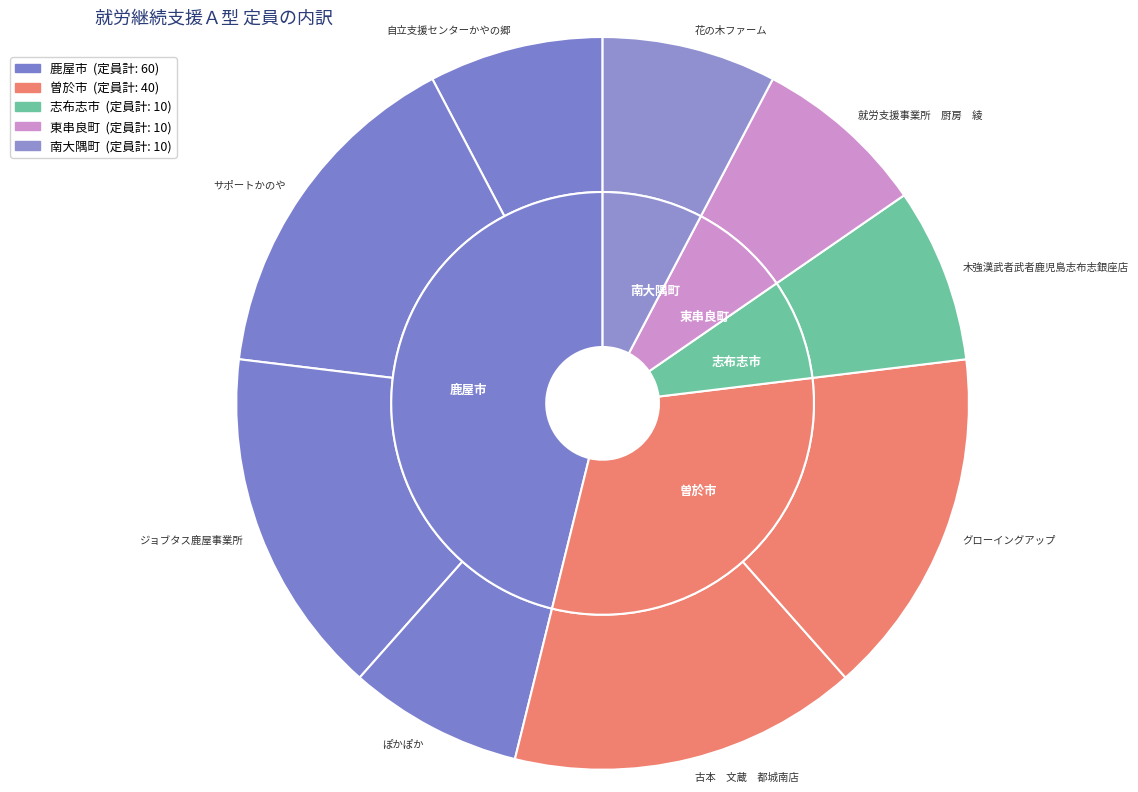

Rank the categories by value from highest to lowest.

サポートかのや, ジョブタス鹿屋事業所, 古本　文蔵　都城南店, グローイングアップ, 自立支援センターかやの郷, ぽかぽか, 木強漢武者武者鹿児島志布志銀座店, 就労支援事業所　厨房　綾, 花の木ファーム